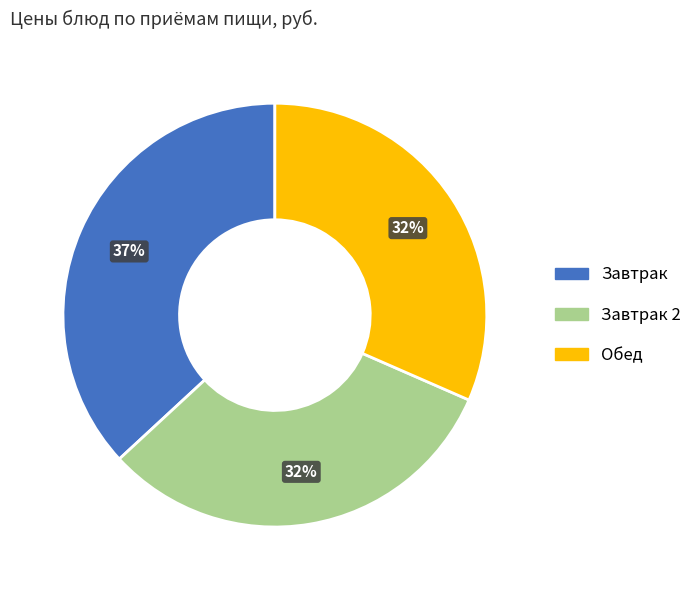

Which category has the biggest portion of the pie?

Завтрак